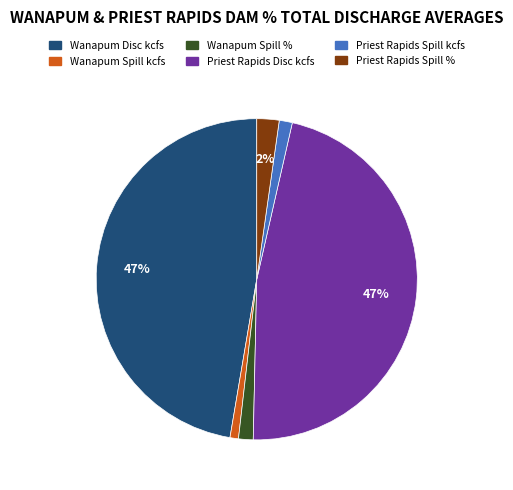

What is the ratio of the value at Wanapum Disc kcfs to the value at Priest Rapids Disc kcfs?

1.0